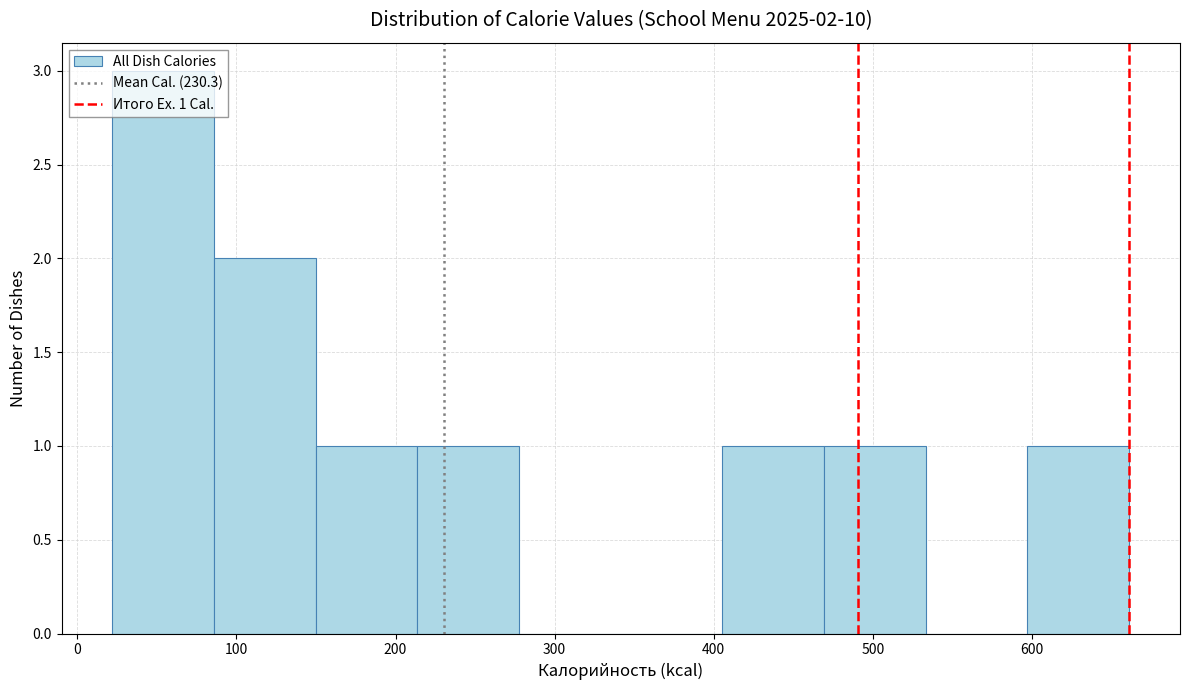

Which range on the x-axis has the tallest bar?

20 to 90